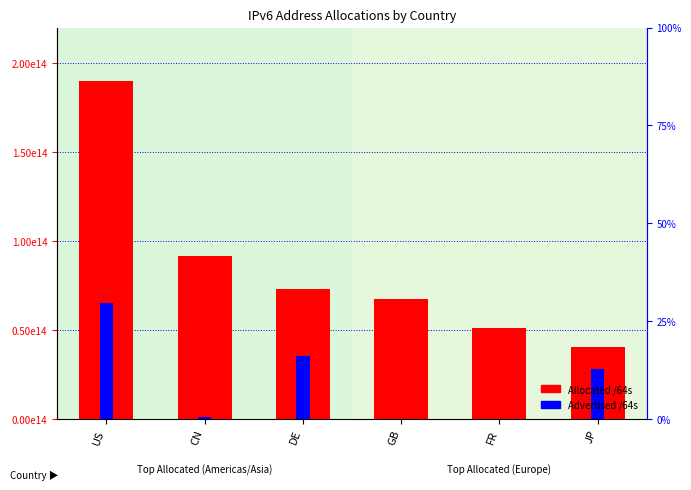

True or false: Advertised /64s has a value of 65294608039936 at US.

True